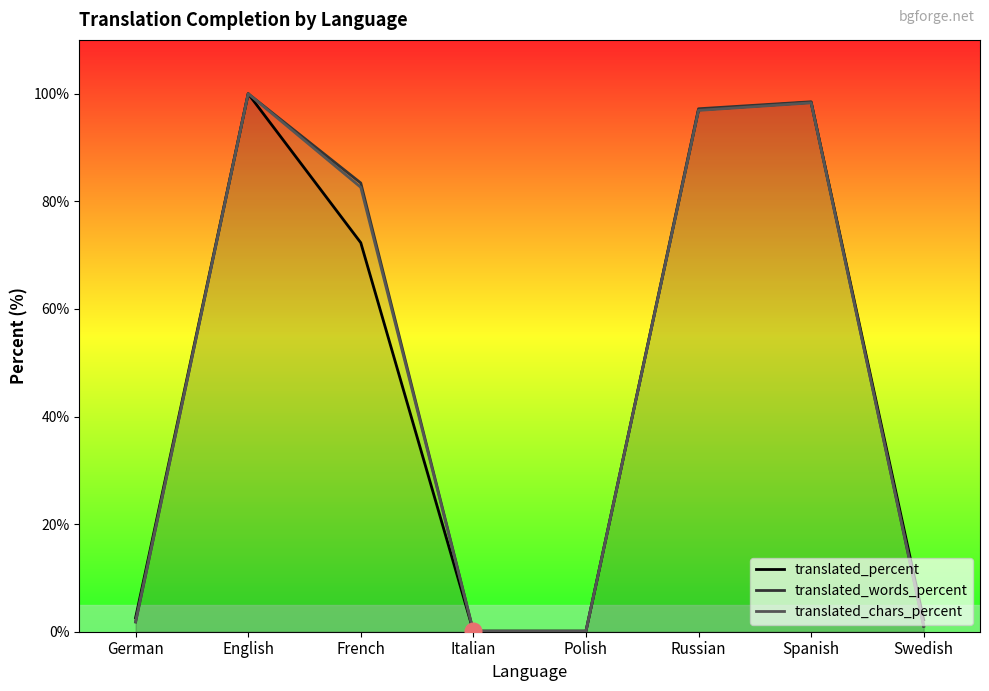

At which label does translated_words_percent first exceed 83?

English